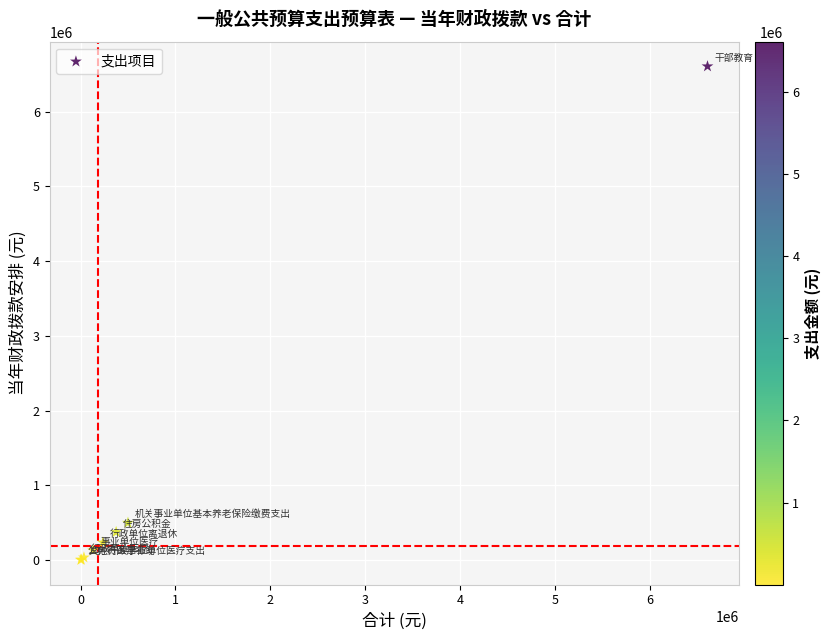

What Y value in the scatter plot is closest to 3305476?

499942.0